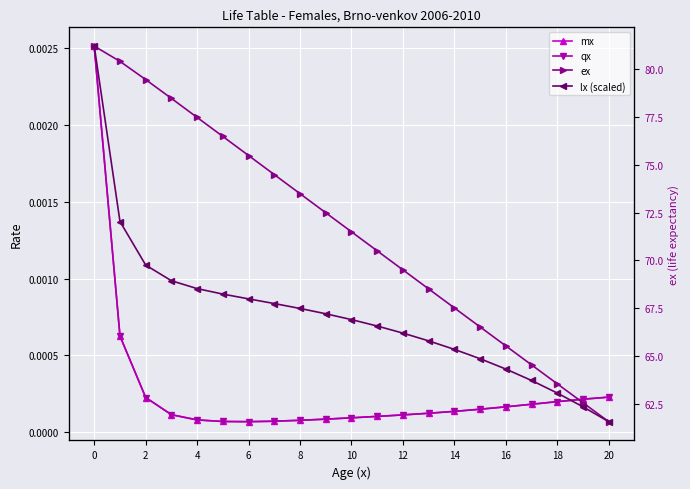

Which series has the largest total across all categories?

ex